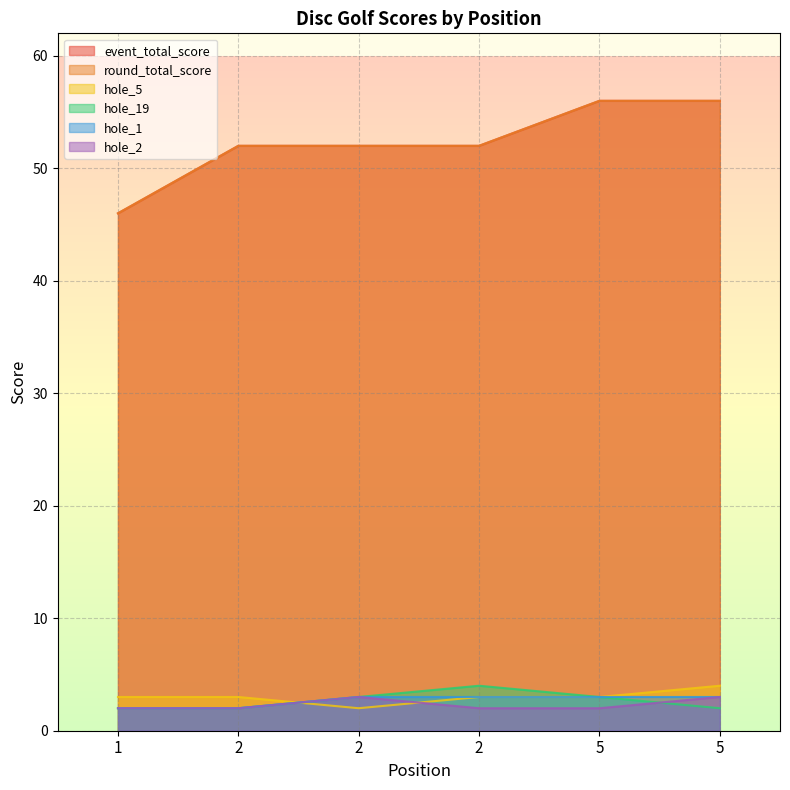

What are all the series names shown in the legend?

event_total_score, round_total_score, hole_5, hole_19, hole_1, hole_2